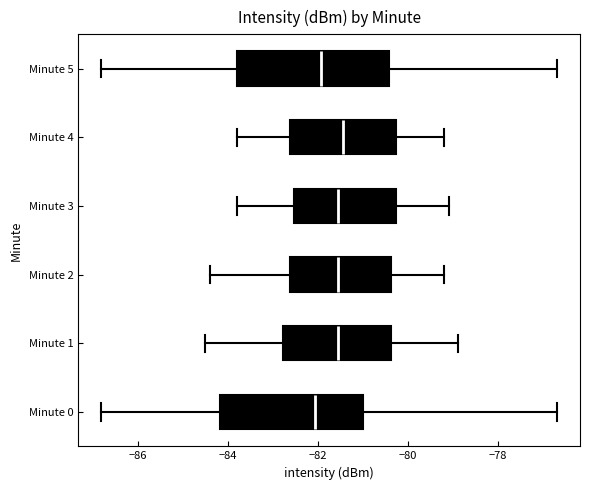

Where does the median line of the box for Minute 1 sit on the x-axis? The values are not printed on the chart, so give them approximately, as read against the axis.

-81.6